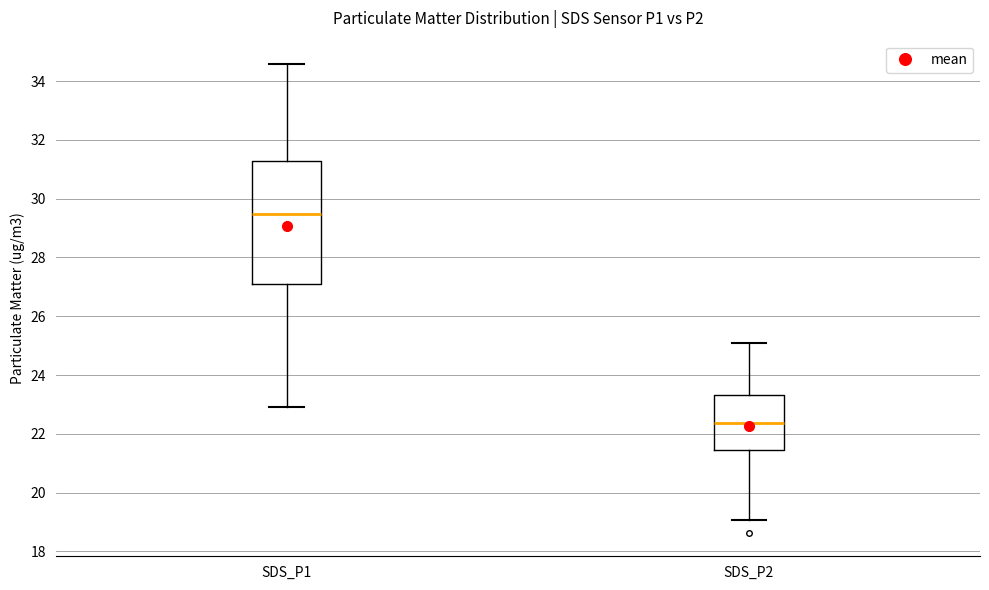

Where does the median line of the box for SDS_P2 sit on the y-axis? The values are not printed on the chart, so give them approximately, as read against the axis.

22.4